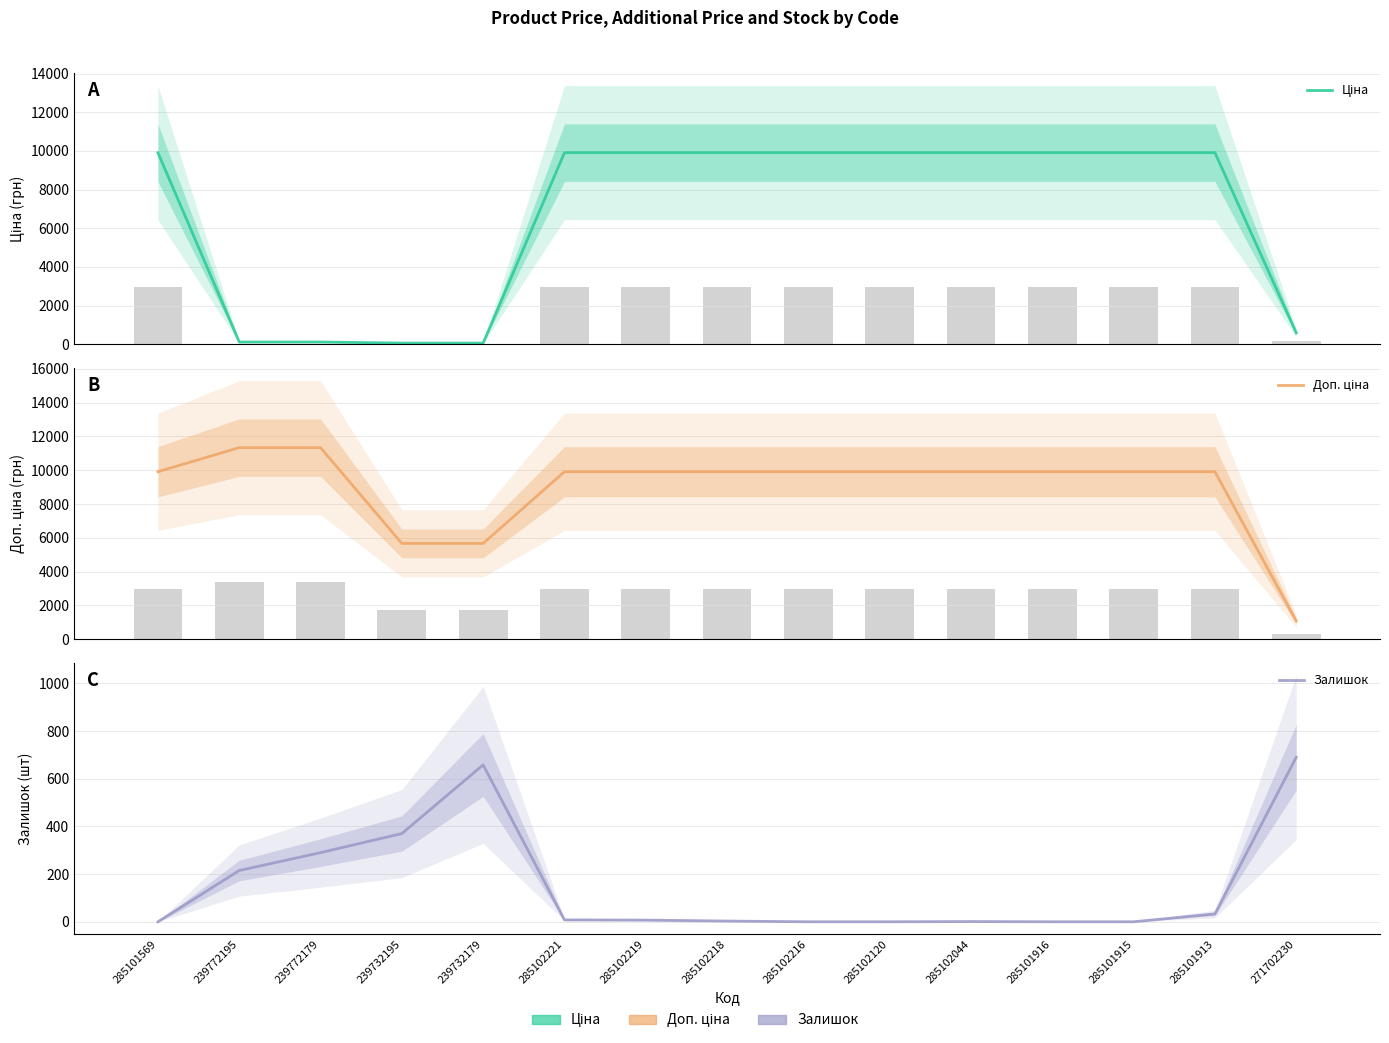

What is the difference between the highest and lowest values at 285101916?

9908.5